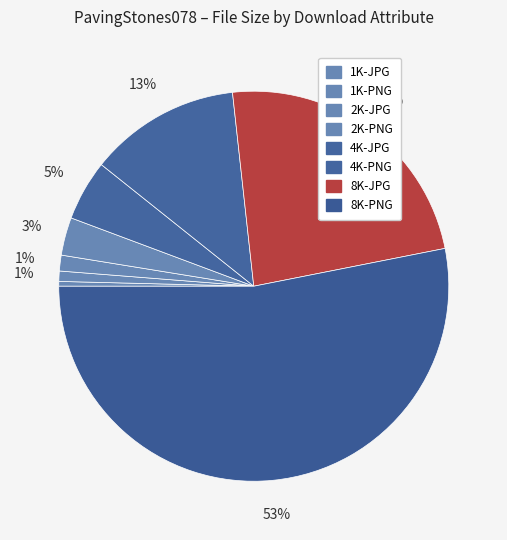

What is the majority slice?

8K-PNG